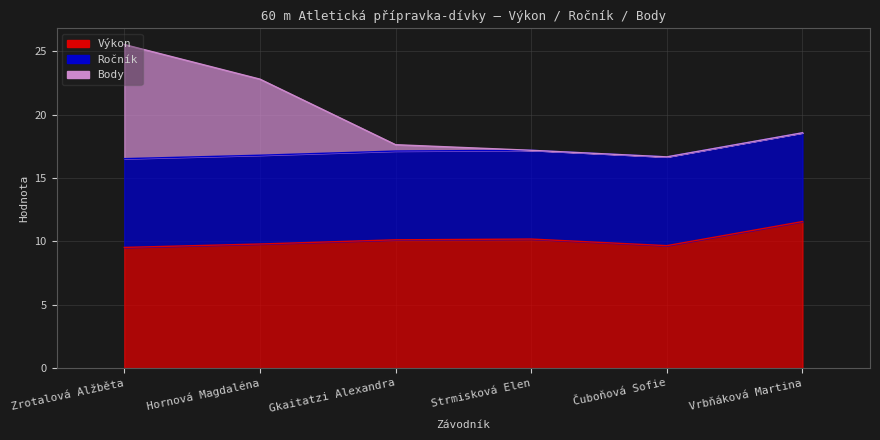

True or false: Výkon and Body intersect in this chart.

False